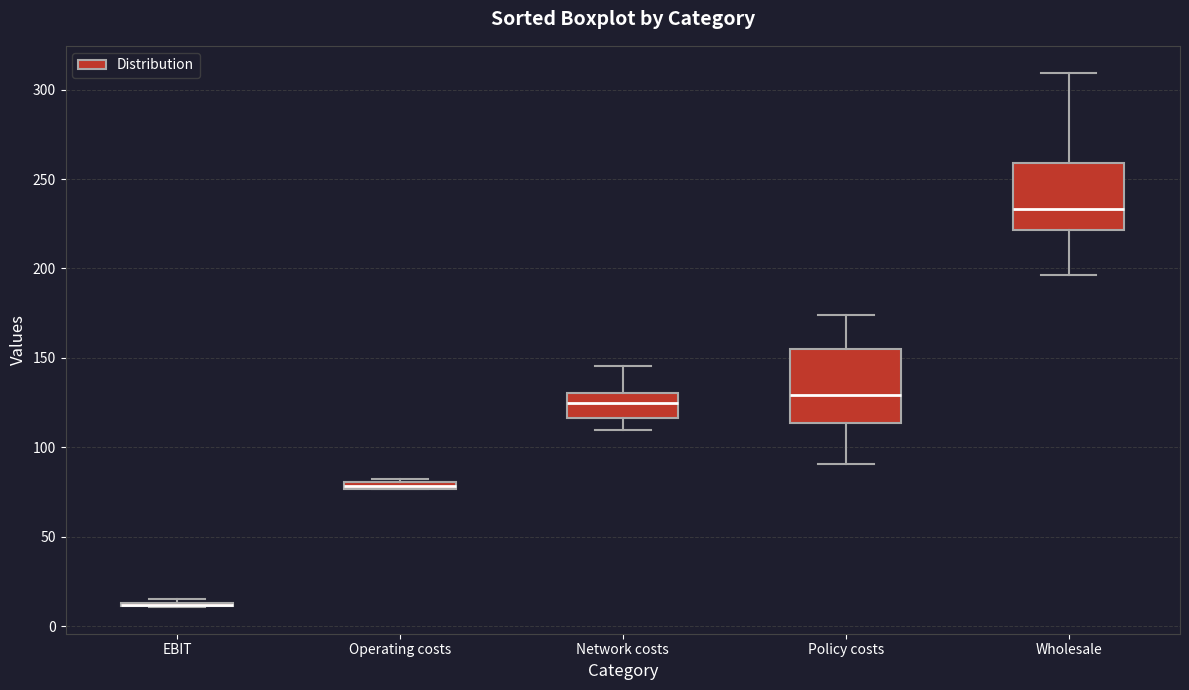

Where is the upper edge of the box for Operating costs on the y-axis? The values are not printed on the chart, so give them approximately, as read against the axis.

80